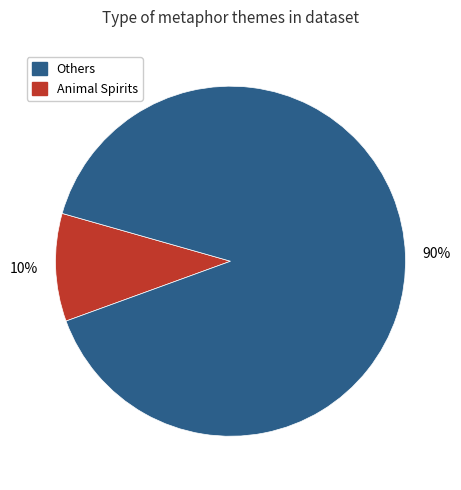

To the nearest percent, what is the difference between the largest and smallest slice percentages?

80%